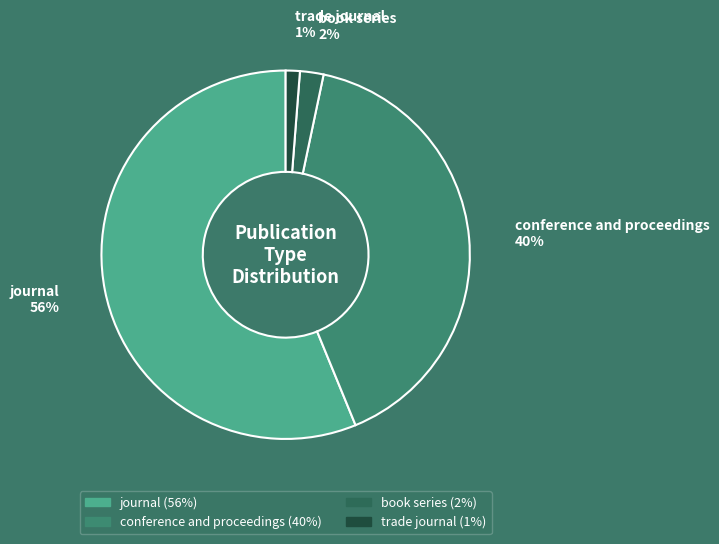

Which slice is the largest?

journal